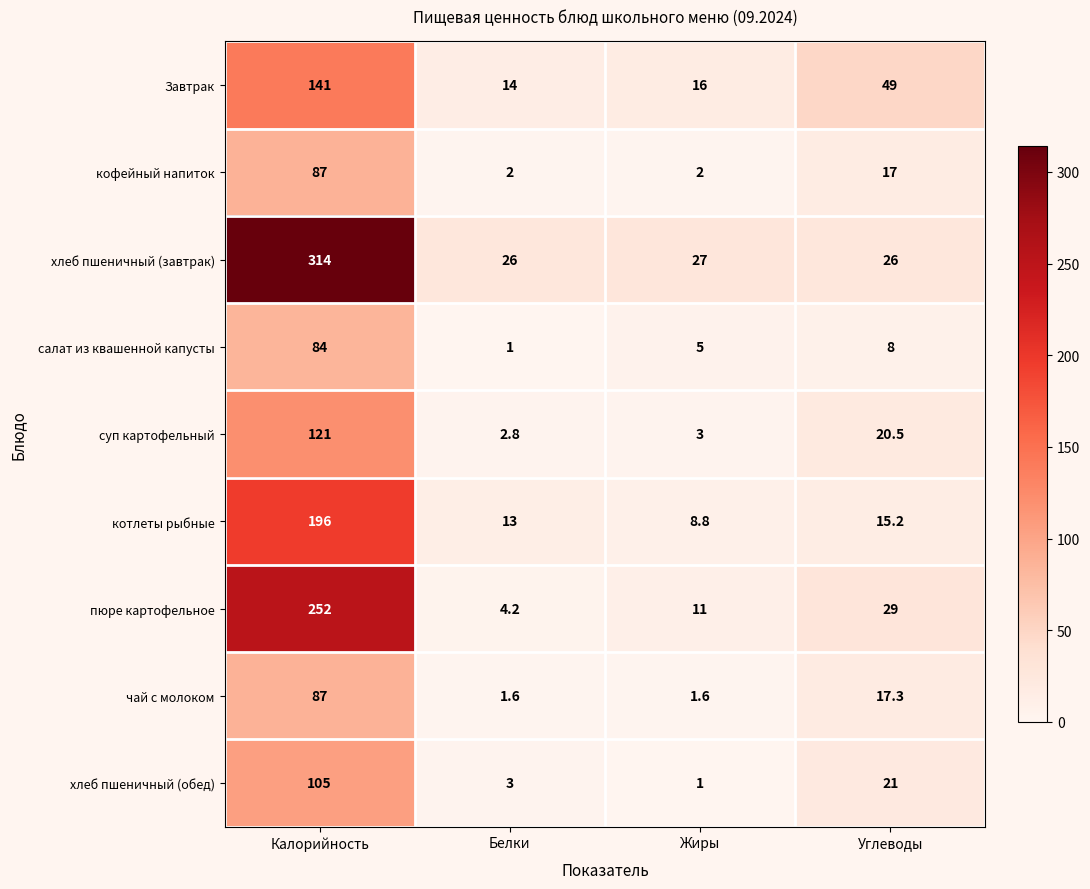

What is the total value across all series at Калорийность?

1387.0